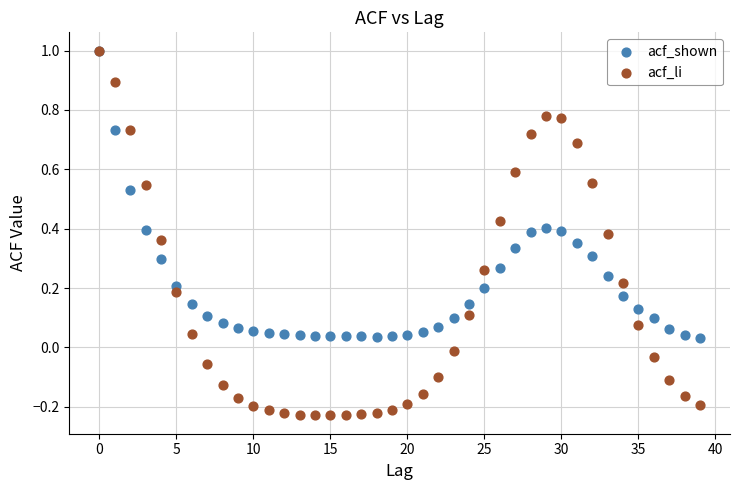

What are all the series names shown in the legend?

acf_shown, acf_li